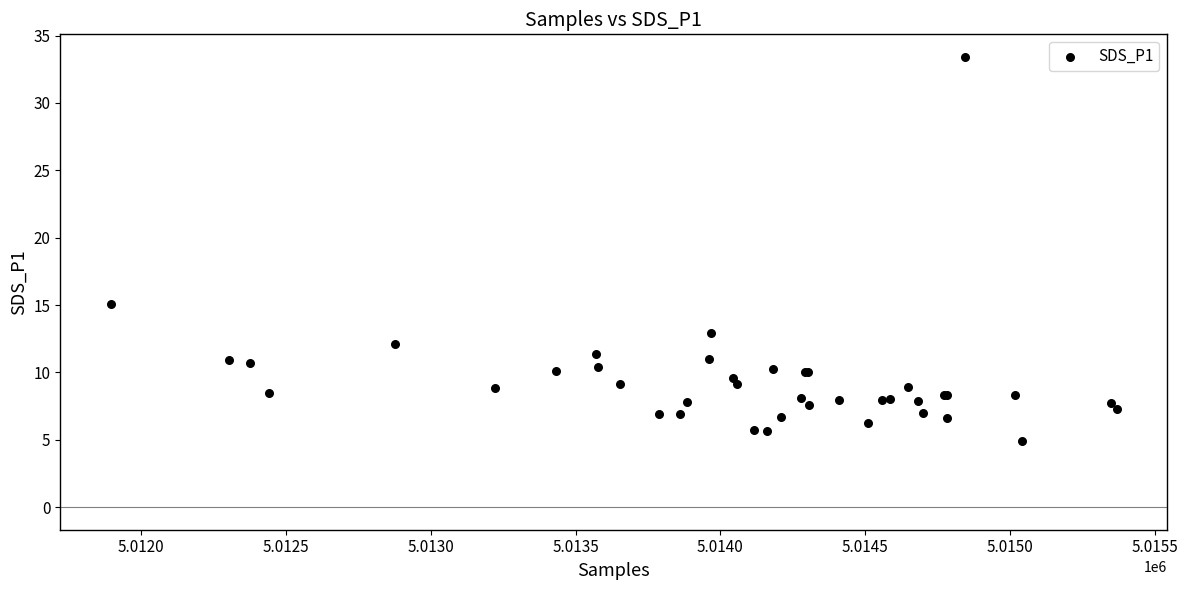

What Y value in the scatter plot is closest to 19?

15.1